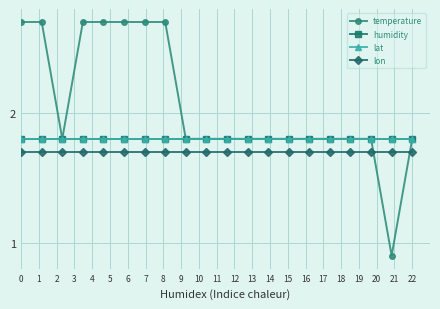

What is the minimum value for lat?

1.8